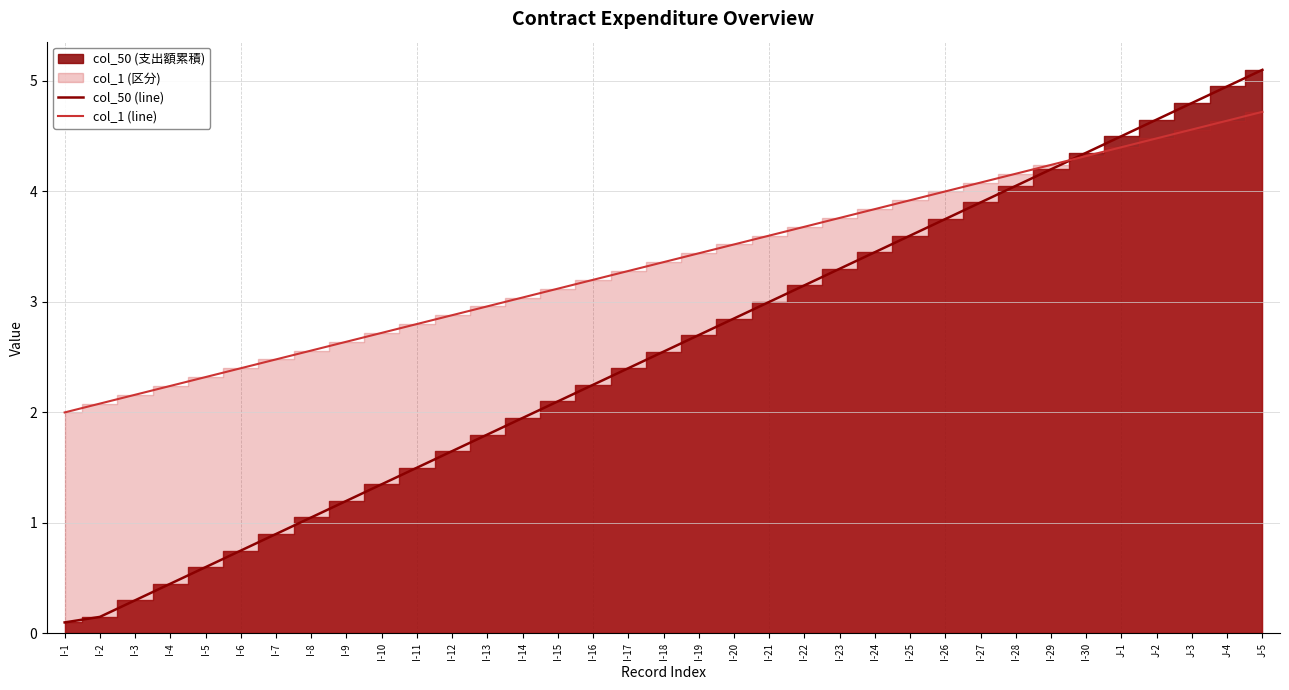

Reading right to left, extract all data points from this chart.

col_50 (line): J-5=5.1	J-4=5.0	J-3=4.8	J-2=4.6	J-1=4.5	I-30=4.3	I-29=4.2	I-28=4.0	I-27=3.9	I-26=3.8	I-25=3.6	I-24=3.4	I-23=3.3	I-22=3.1	I-21=3.0	I-20=2.9	I-19=2.7	I-18=2.5	I-17=2.4	I-16=2.2	I-15=2.1	I-14=1.9	I-13=1.8	I-12=1.6	I-11=1.5	I-10=1.3	I-9=1.2	I-8=1.1	I-7=0.9	I-6=0.8	I-5=0.6	I-4=0.4	I-3=0.3	I-2=0.1	I-1=0.1
col_1 (line): J-5=4.7	J-4=4.6	J-3=4.6	J-2=4.5	J-1=4.4	I-30=4.3	I-29=4.2	I-28=4.2	I-27=4.1	I-26=4.0	I-25=3.9	I-24=3.8	I-23=3.8	I-22=3.7	I-21=3.6	I-20=3.5	I-19=3.4	I-18=3.4	I-17=3.3	I-16=3.2	I-15=3.1	I-14=3.0	I-13=3.0	I-12=2.9	I-11=2.8	I-10=2.7	I-9=2.6	I-8=2.6	I-7=2.5	I-6=2.4	I-5=2.3	I-4=2.2	I-3=2.2	I-2=2.1	I-1=2.0